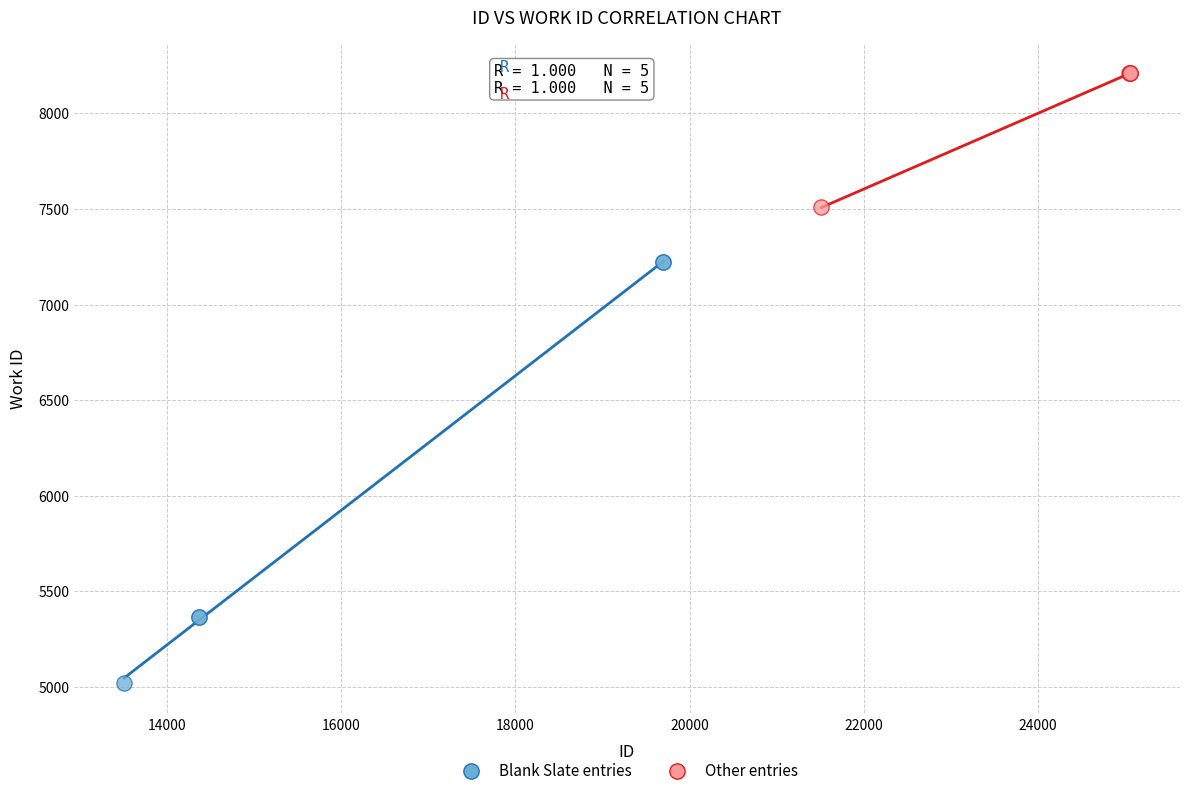

Which series contains the highest Y value?

Other entries